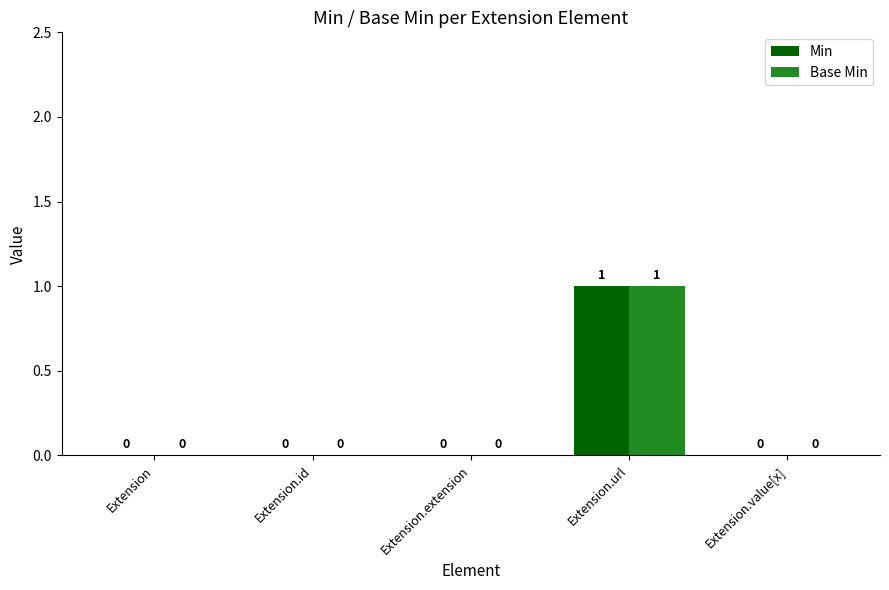

How many data points does each series have?

5